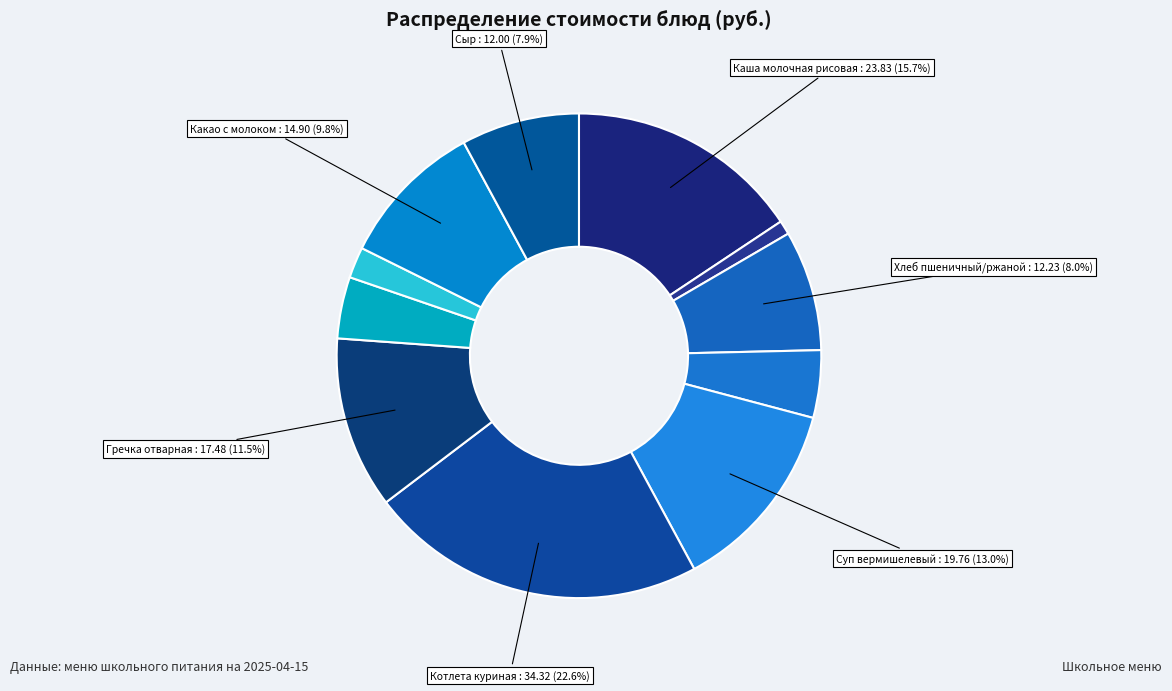

How many segments does this pie chart have?

11